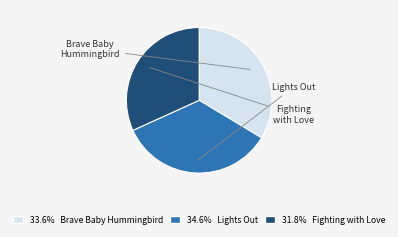

Count the number of slices in the pie.

3